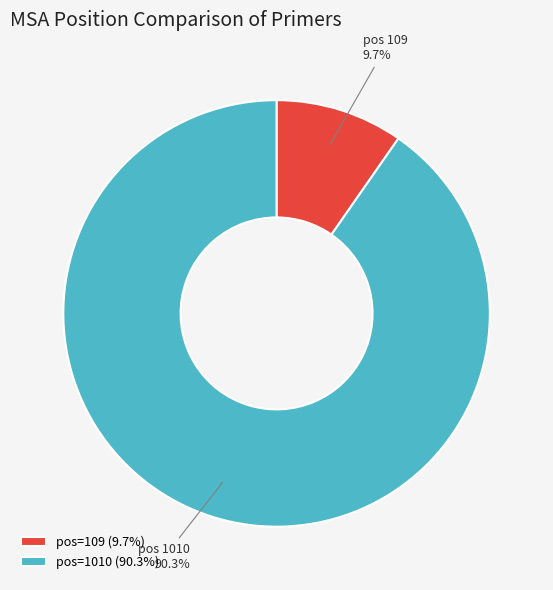

What portion of the pie excludes pos=109 (9.7%)?

90.3%